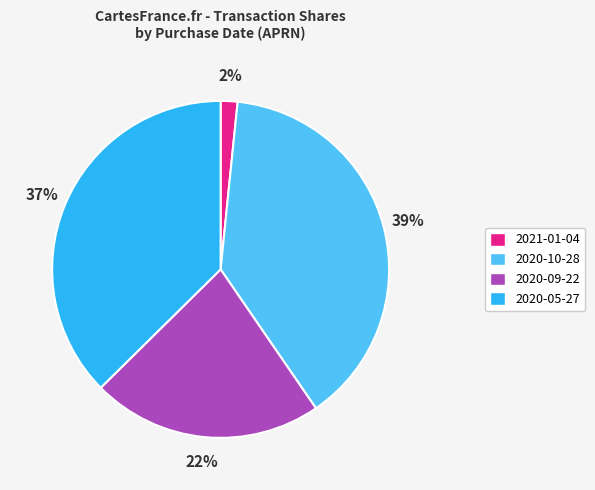

To the nearest percent, what percentage of the pie is 2020-05-27?

37%